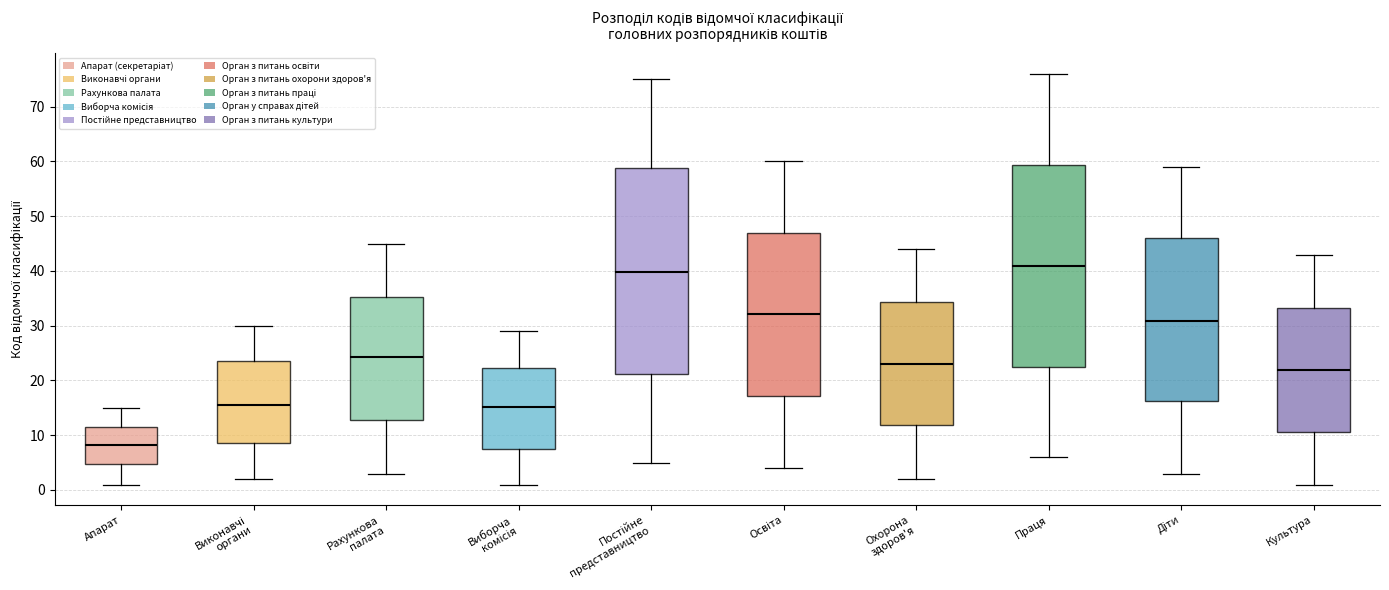

Which box's median line is the lowest?

Апарат